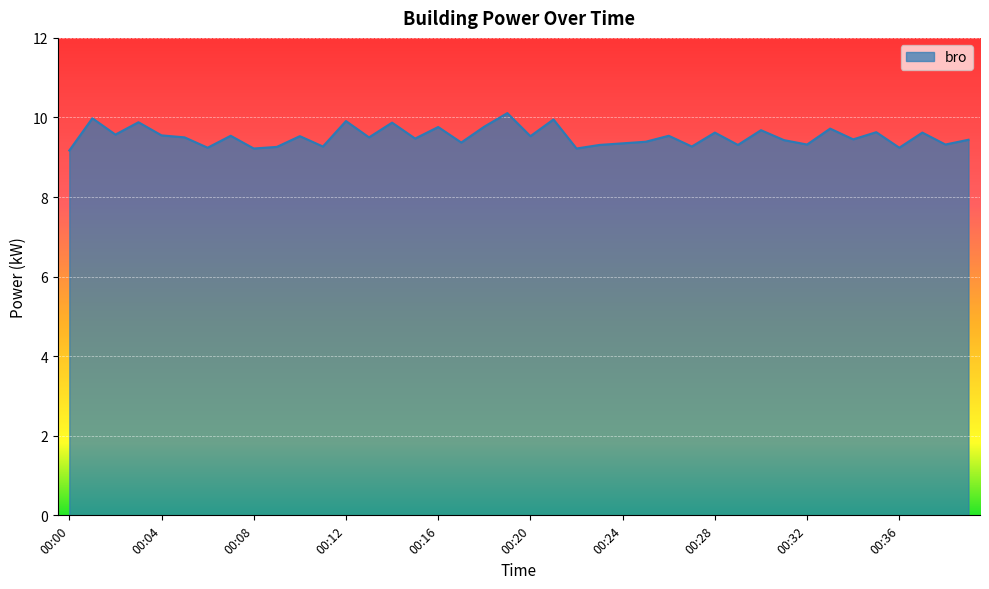

What is the difference between the maximum and minimum values?

0.9